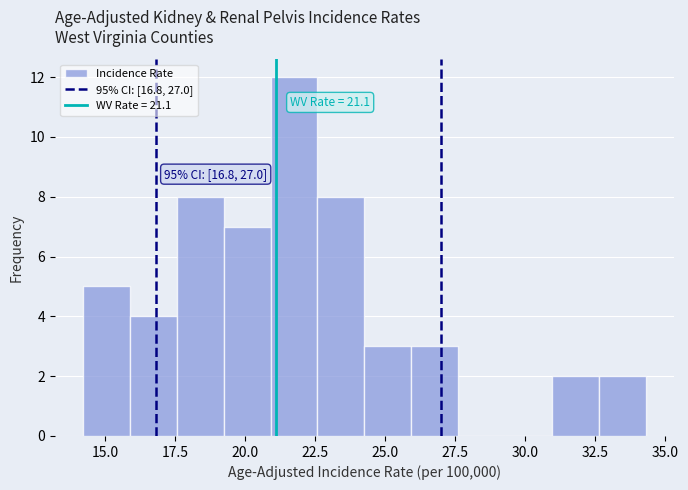

Around what value on the x-axis is the tallest bar? Give the approximate position of its centre, as read against the axis.

21.5